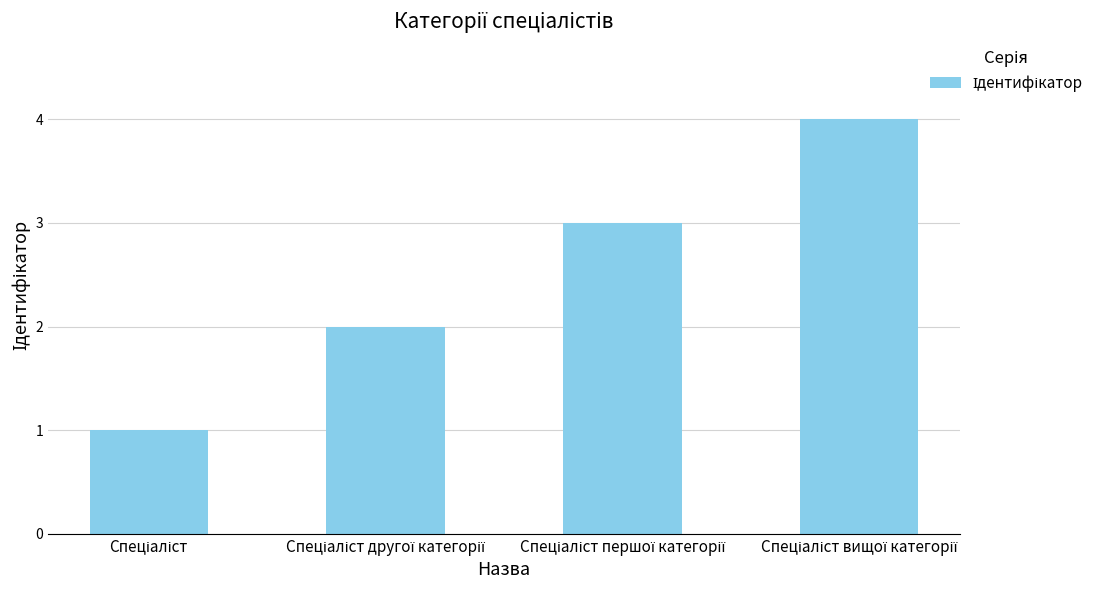

What is the difference between the maximum and minimum values?

3